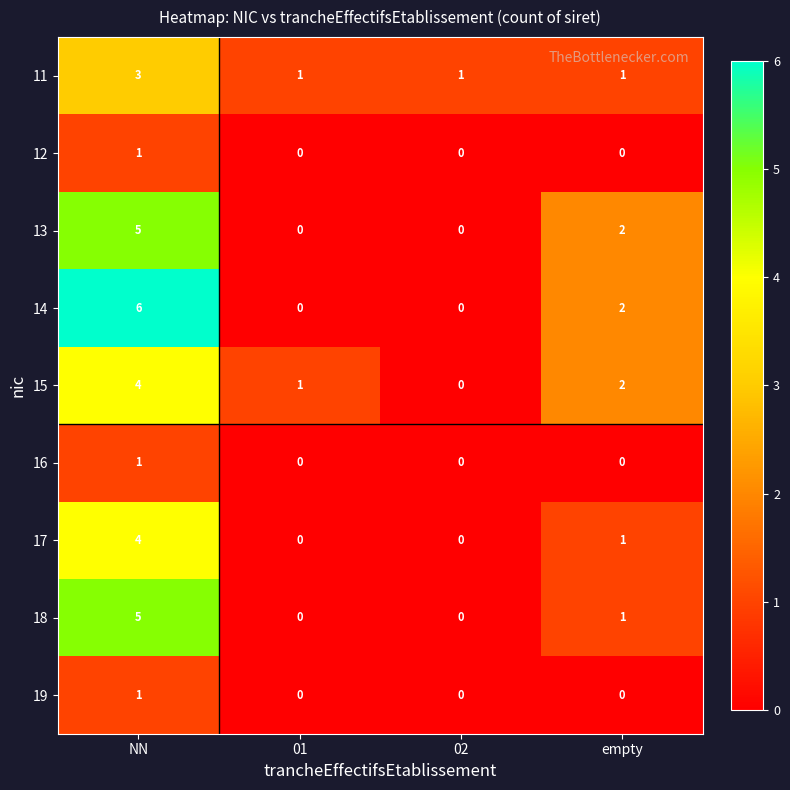

Where is 17 nearest to the value 2?

empty